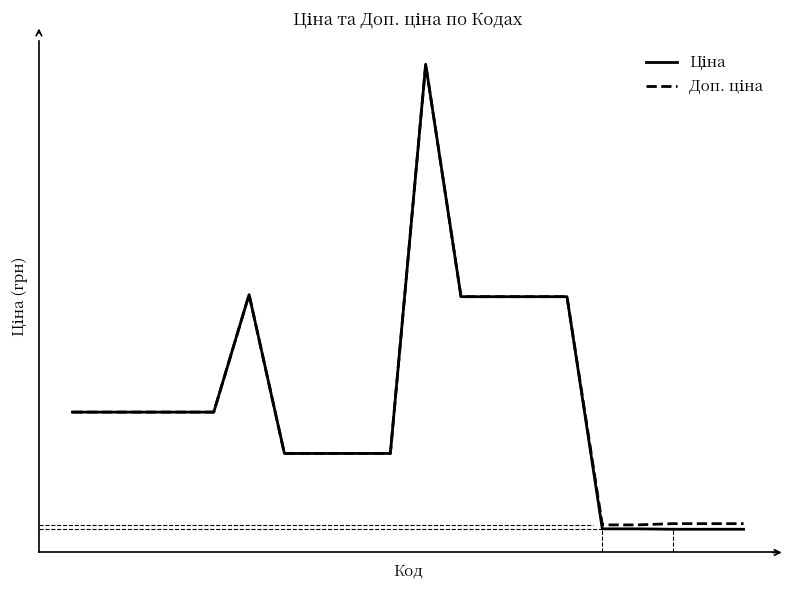

Does the chart display data point markers on the line(s)?

No